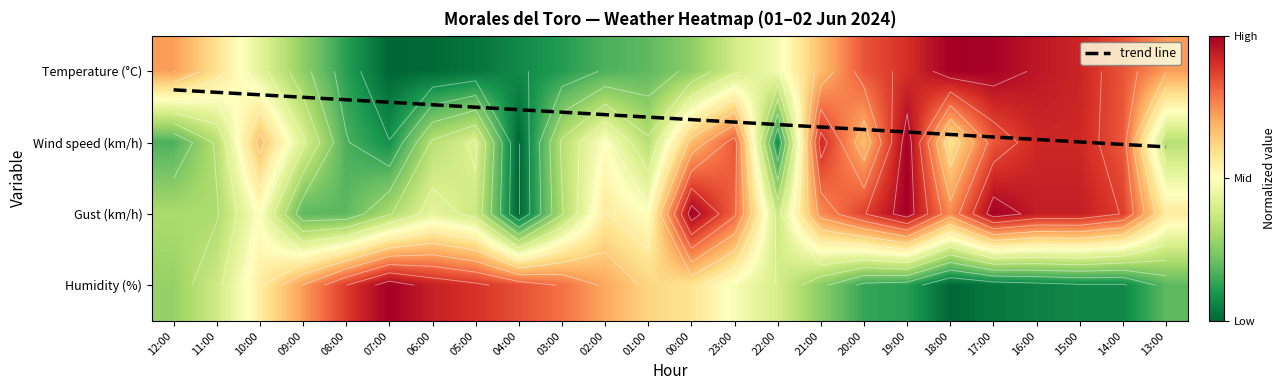

At which category does the chart reach its minimum across all series?

07:00